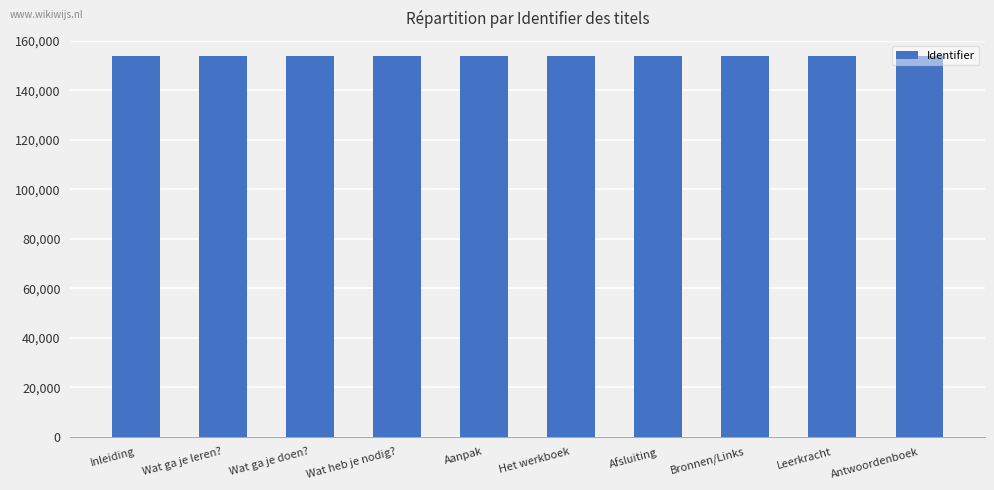

Approximately how many times larger is the value at Inleiding compared to Het werkboek?

1.0